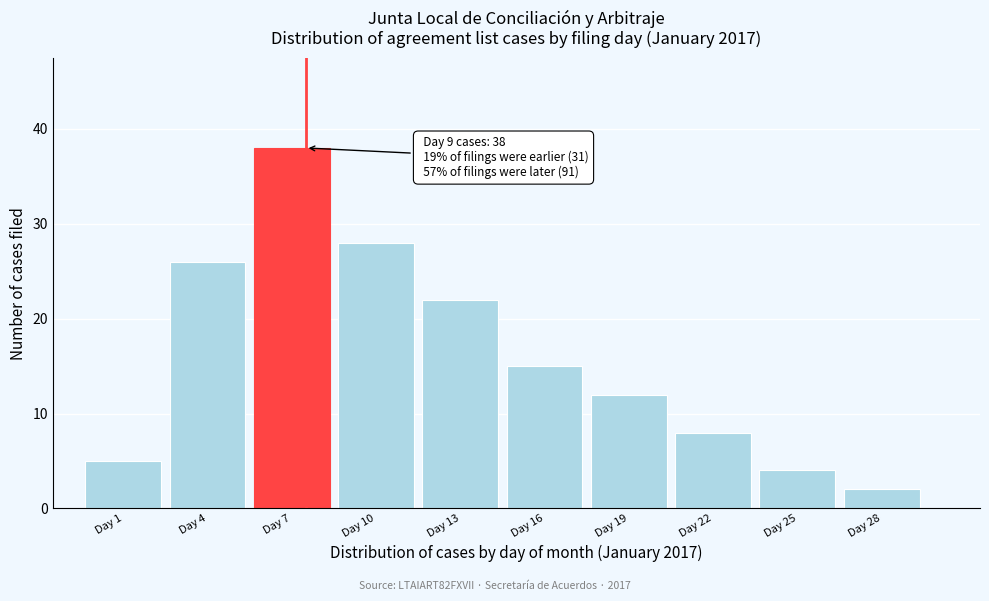

Reading left to right, transcribe all the data shown in this chart.

Day 1=5	Day 4=26	Day 7=38	Day 10=28	Day 13=22	Day 16=15	Day 19=12	Day 22=8	Day 25=4	Day 28=2